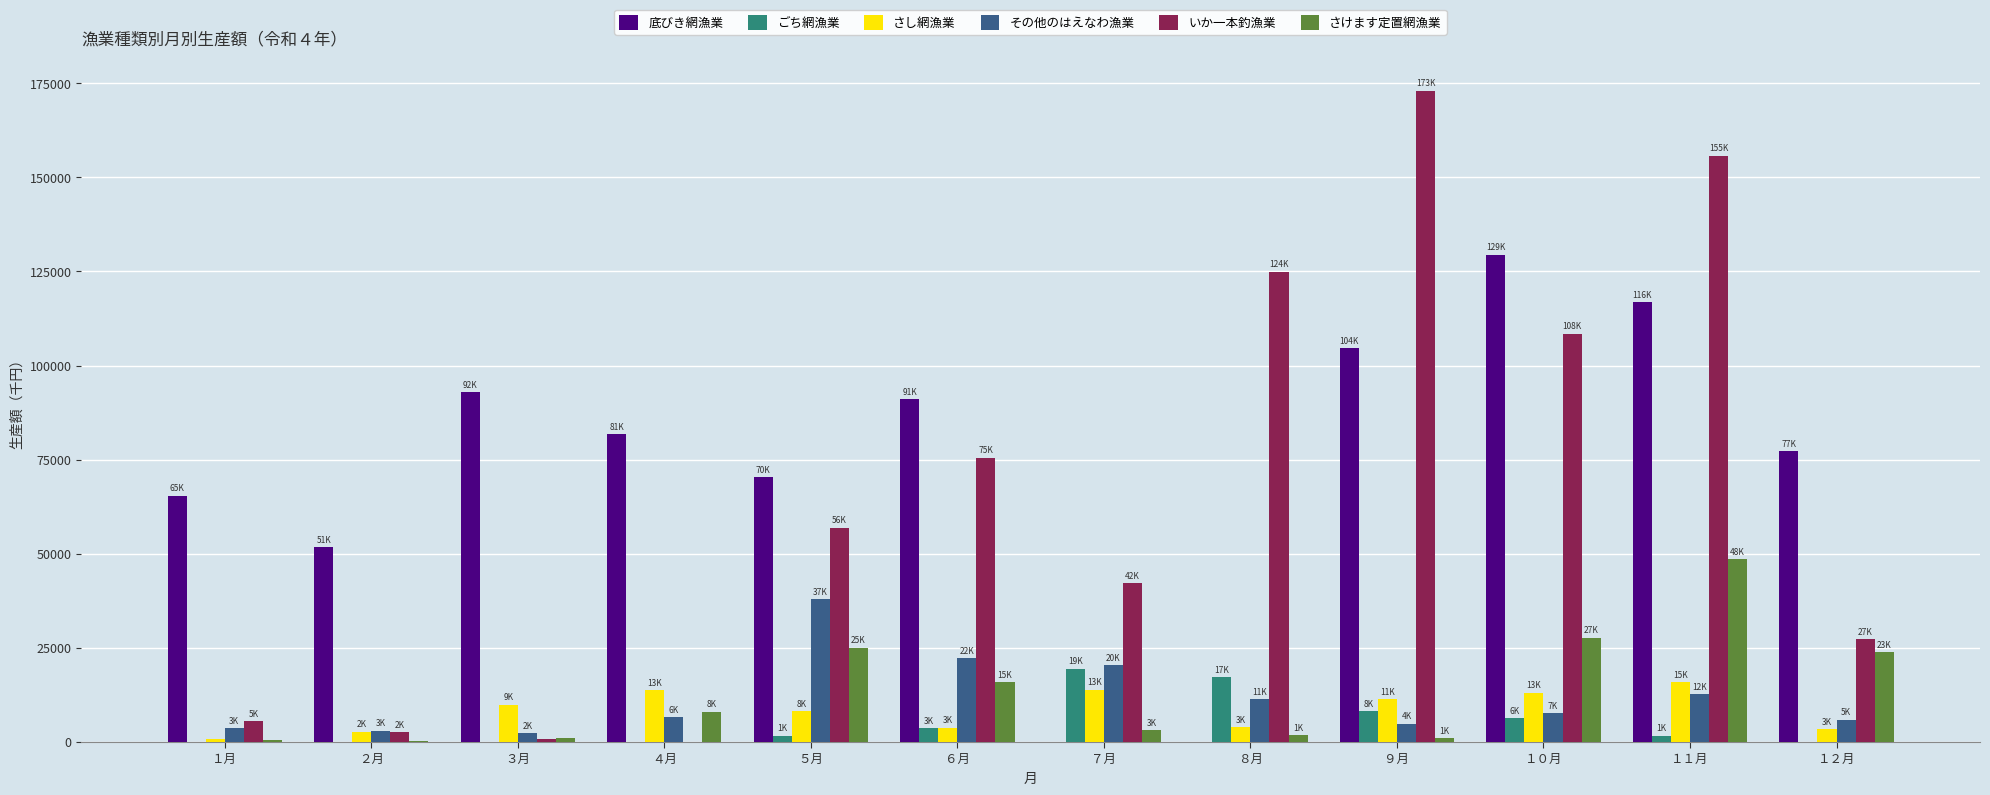

Is the value of さし網漁業 at １０月 greater than the value of さけます定置網漁業 at ８月?

Yes